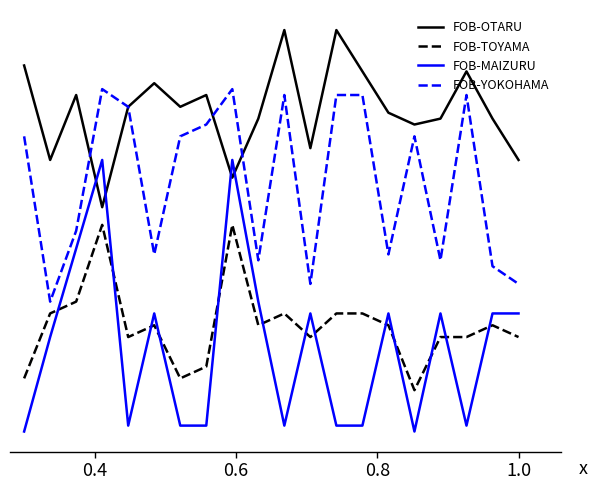

What is the sum of all FOB-OTARU values?

1184500